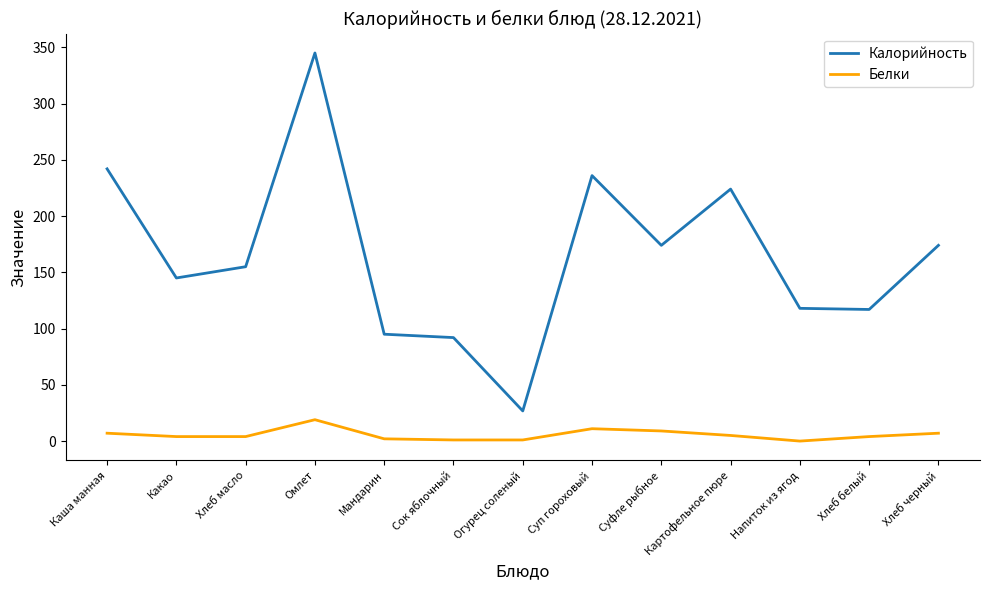

What is the difference between the Белки values at Хлеб масло and Хлеб черный?

3.0